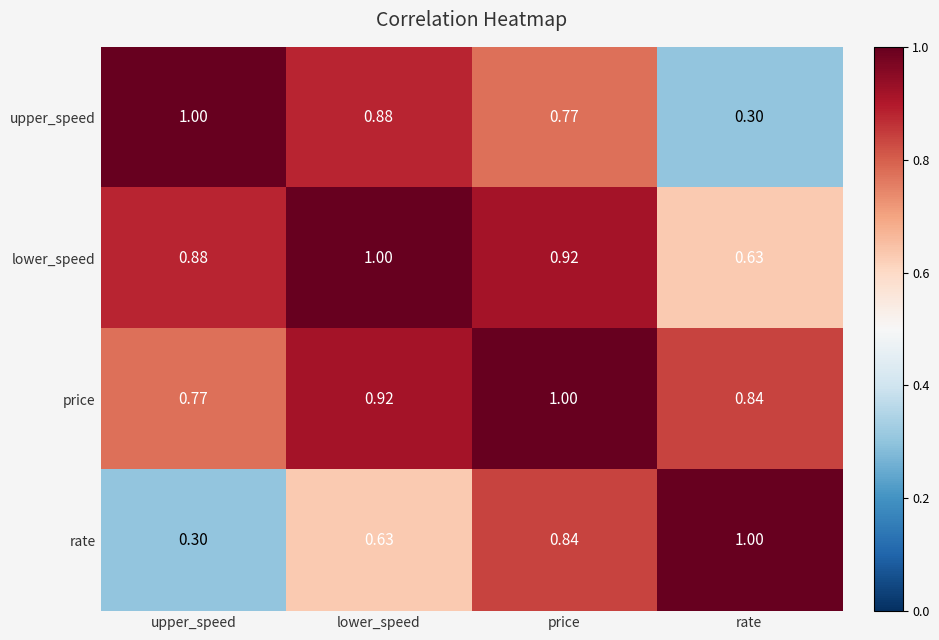

At which label is price closest to 0?

upper_speed